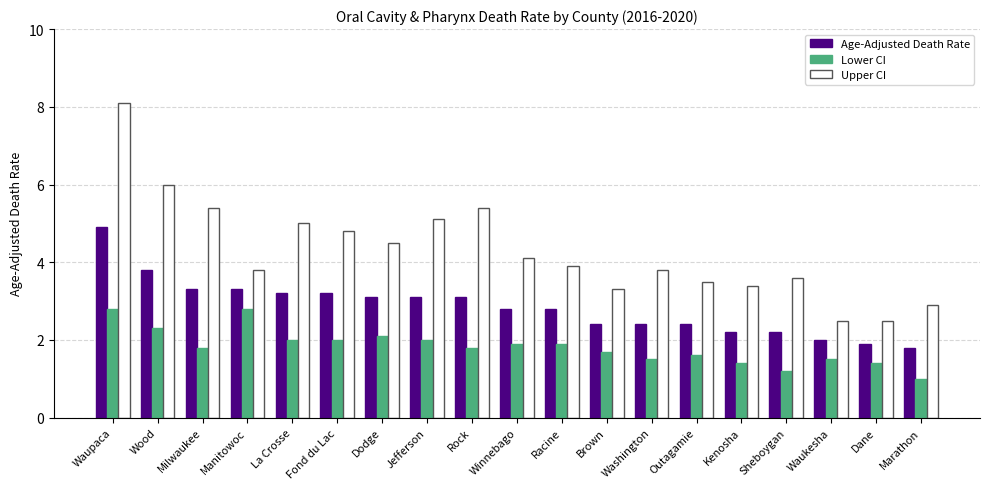

What is the difference between the maximum and minimum values in the Lower CI series?

1.8